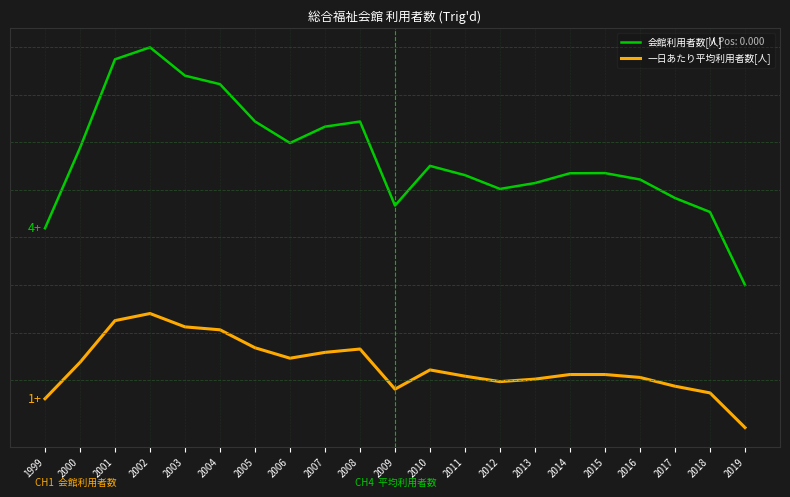

Rank the series by their average value, from lowest to highest.

一日あたり平均利用者数[人], 会館利用者数[人]